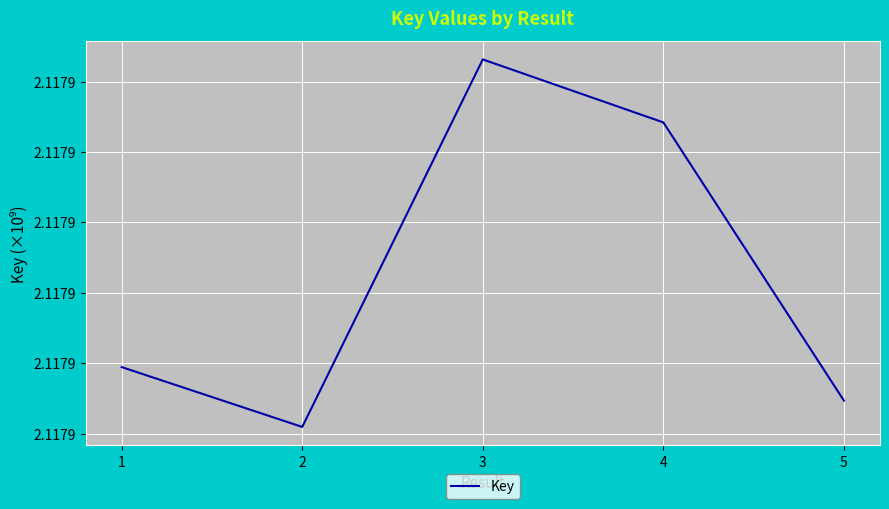

List the labels in order of value, smallest first.

2, 5, 1, 4, 3